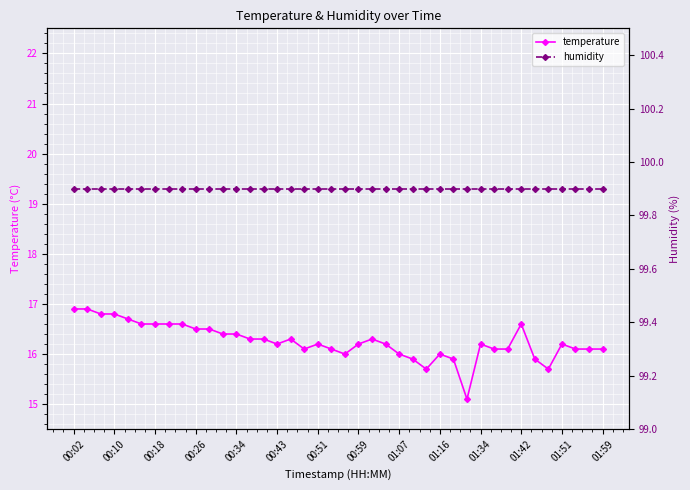

What is the value of the humidity point at the 10th from the left?

99.9